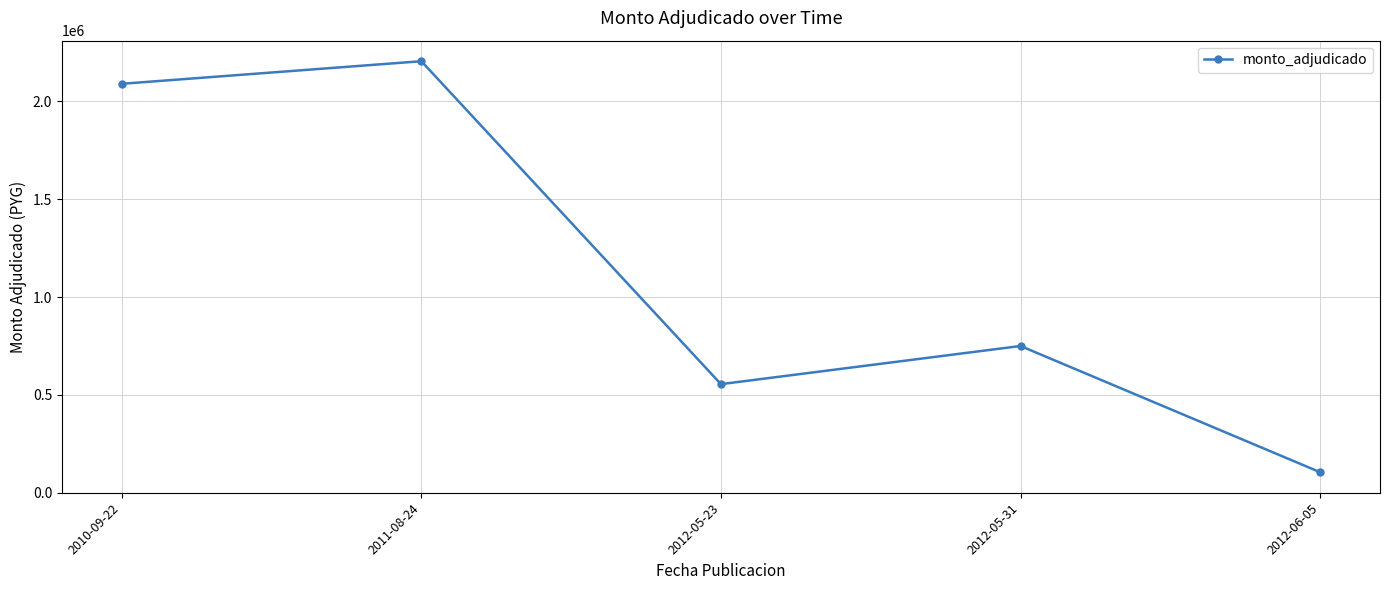

What is the maximum value shown in the chart?

2205400